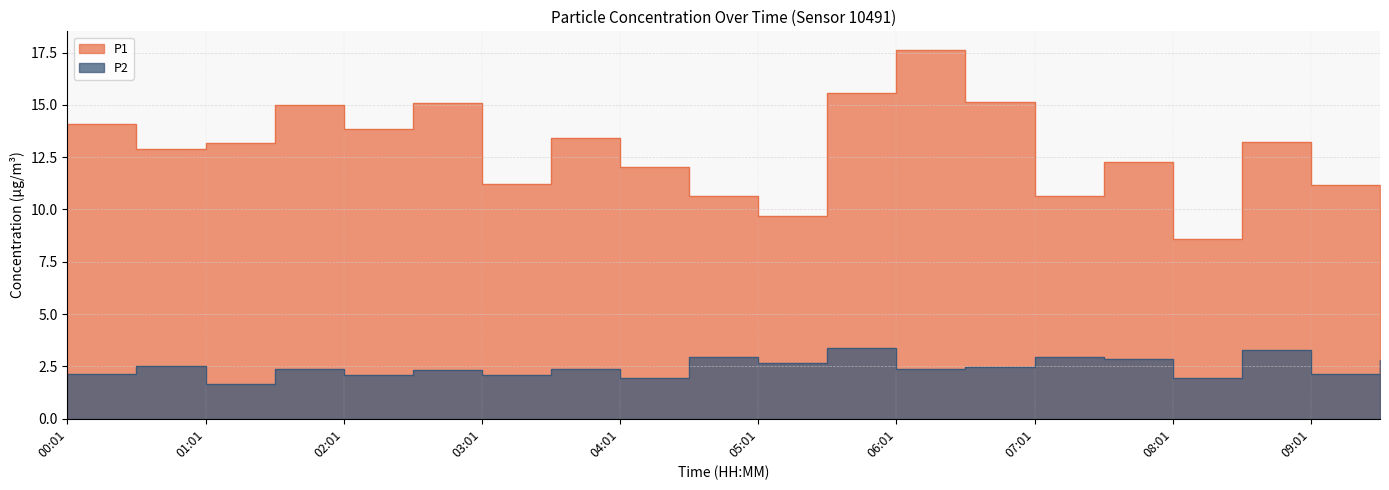

At which label is P2 closest to 2?

08:01